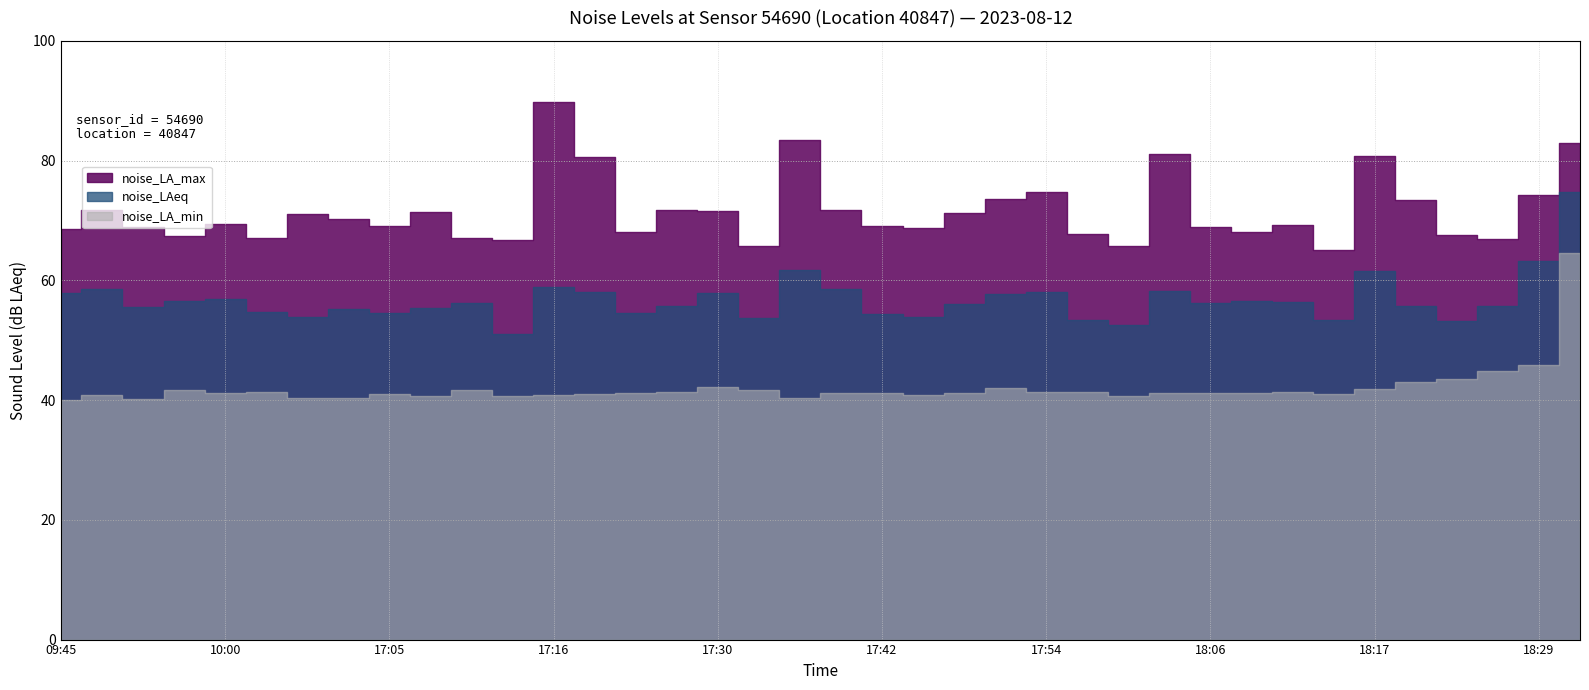

How many lines are shown in the chart?

3